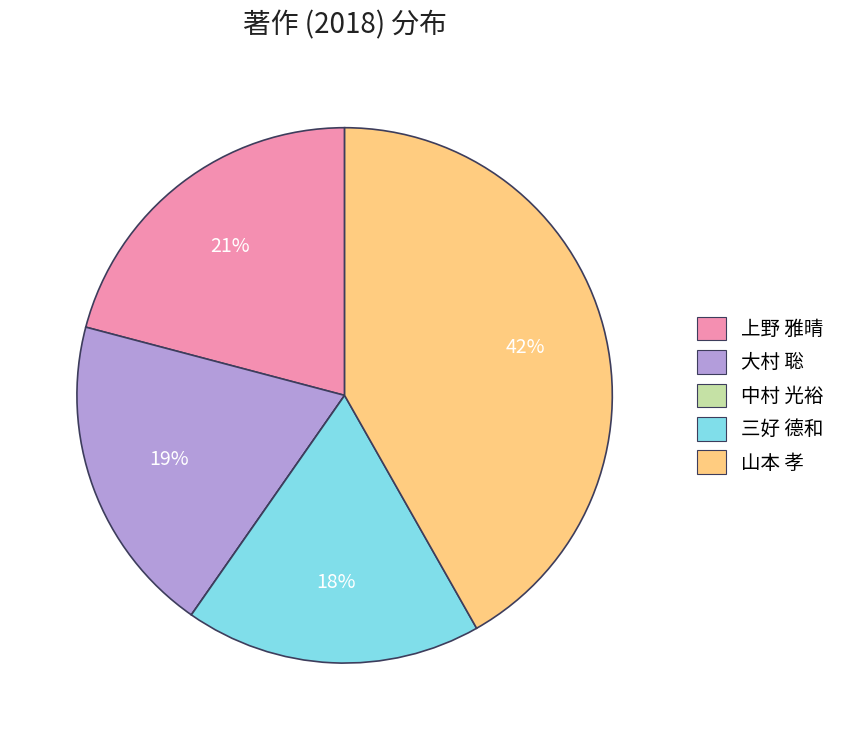

Between 大村 聡 and 山本 孝, which is larger?

山本 孝